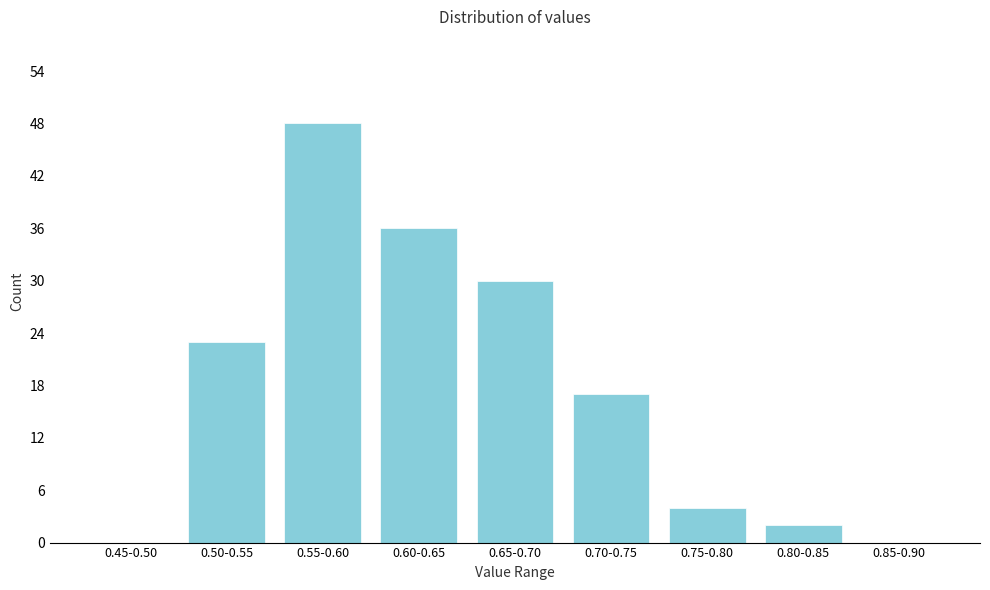

Reading left to right, what are all the values shown in this chart?

0.45-0.50=0	0.50-0.55=23	0.55-0.60=48	0.60-0.65=36	0.65-0.70=30	0.70-0.75=17	0.75-0.80=4	0.80-0.85=2	0.85-0.90=0